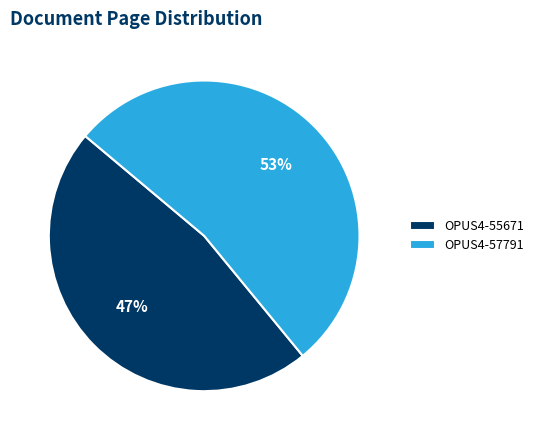

Is there any slice that represents more than half of the pie?

Yes